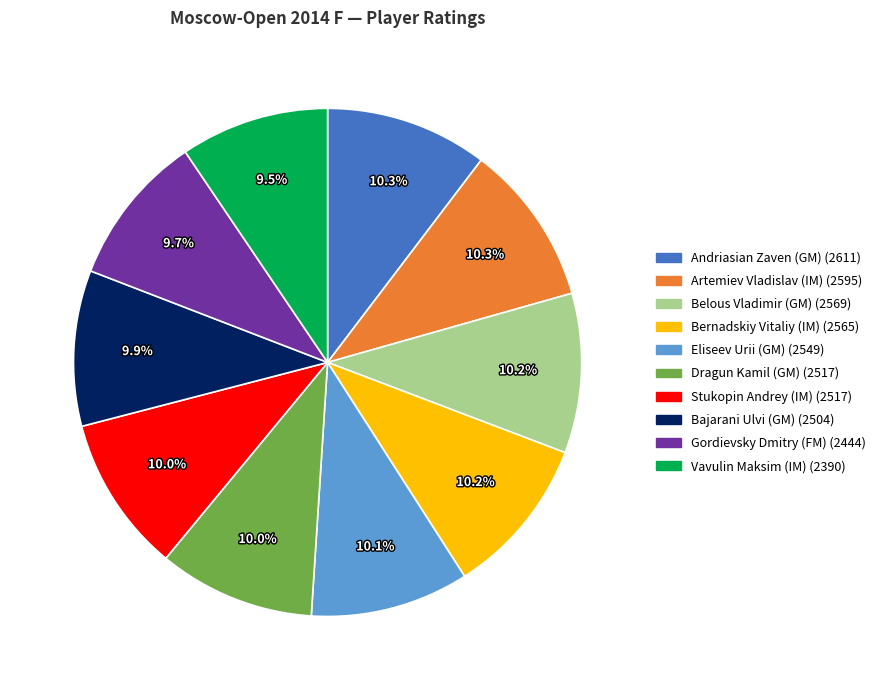

To the nearest percent, what is the difference between the largest and smallest slice percentages?

1%